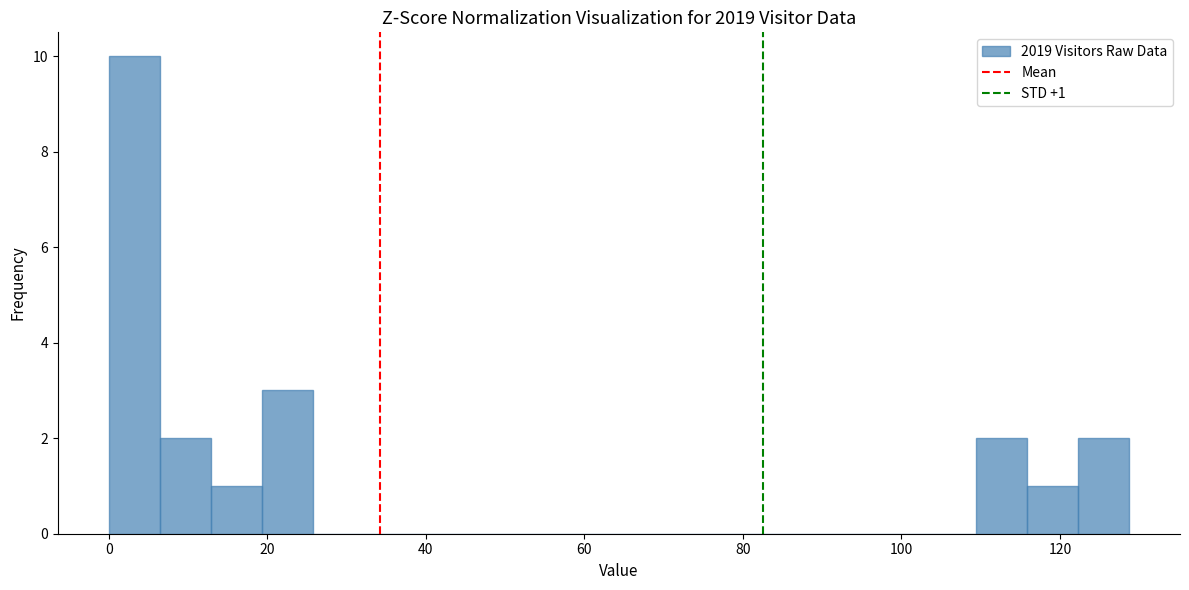

Around what value on the x-axis is the tallest bar? Give the approximate position of its centre, as read against the axis.

4